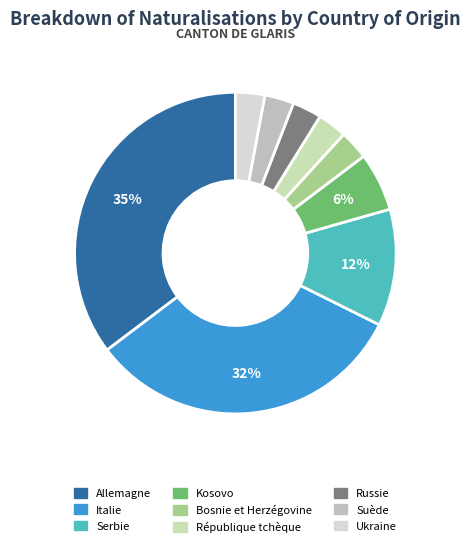

To the nearest percent, what is the average slice percentage?

11%